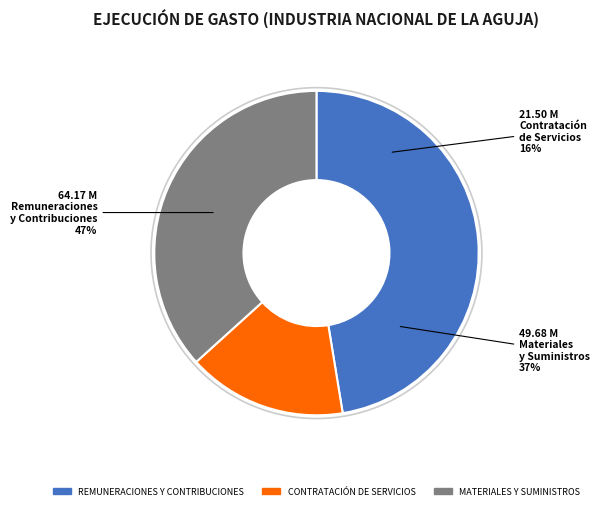

To the nearest percent, what portion does MATERIALES Y SUMINISTROS represent?

37%